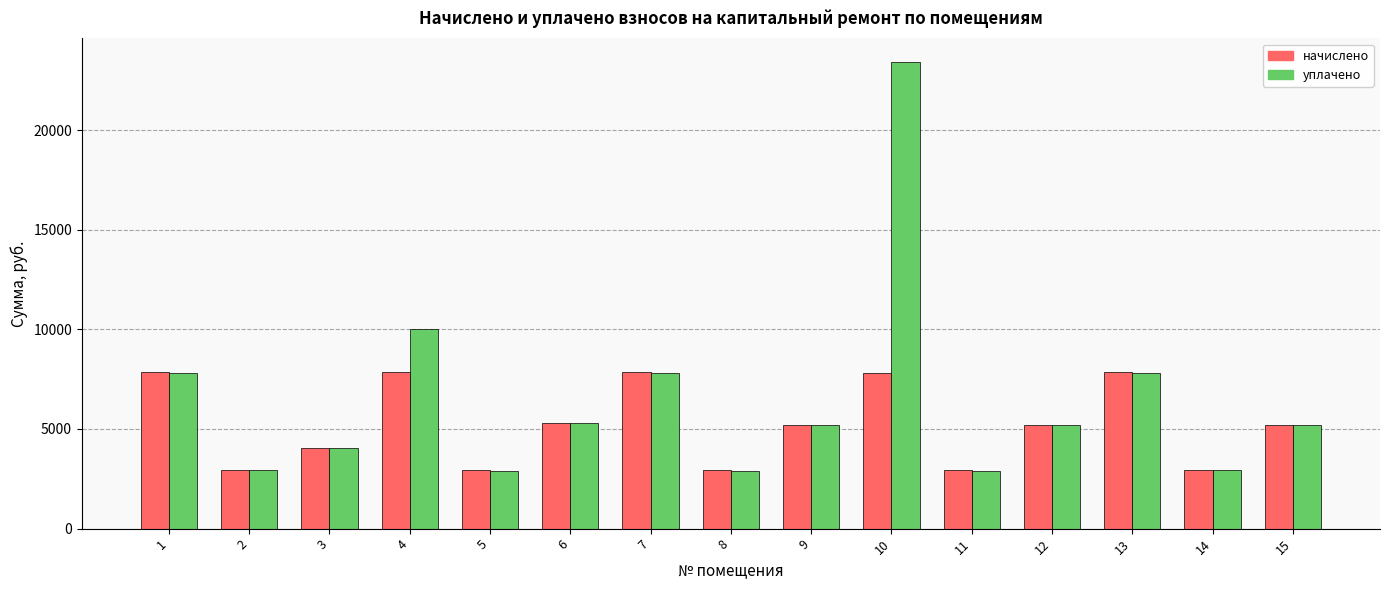

The value of начислено at 11 is 2920.3. True or false?

True